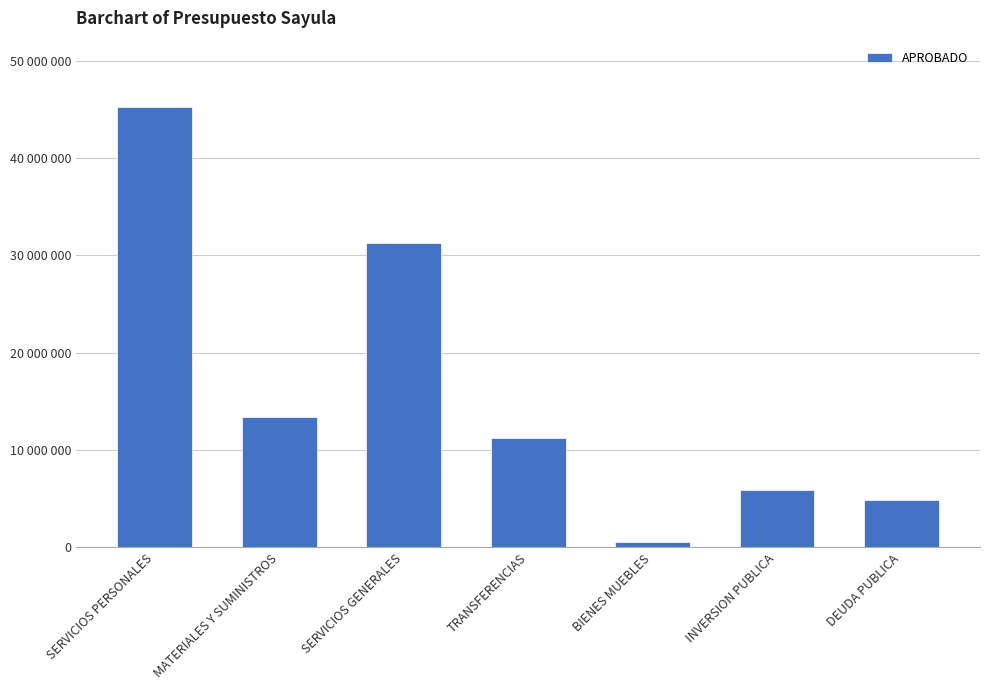

What position from the right is SERVICIOS GENERALES?

5